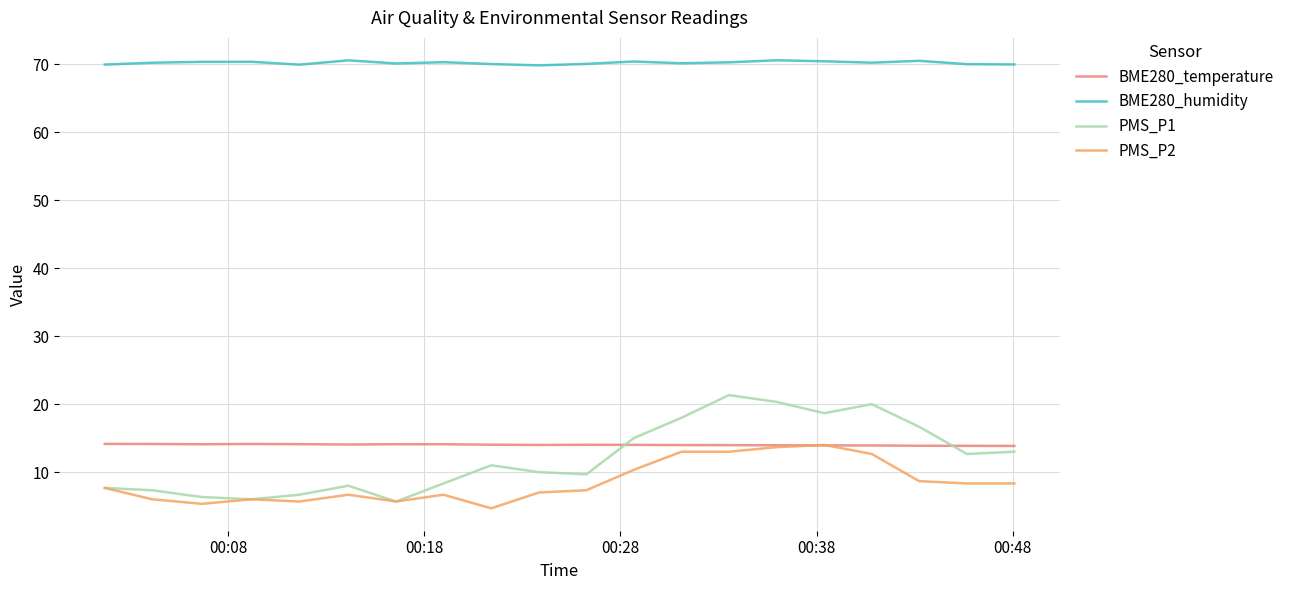

Which series has the largest total across all categories?

BME280_humidity